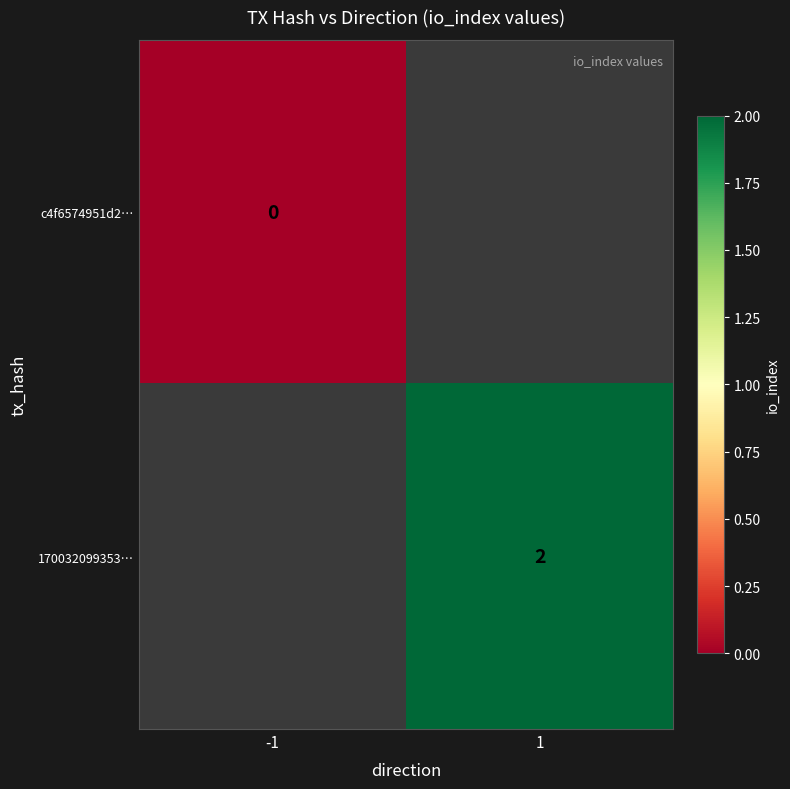

The value of 170032099353… at 1 is 1. True or false?

False